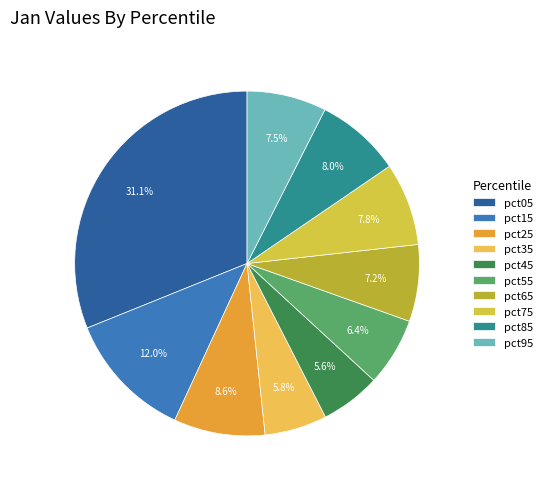

Which has a higher value, pct55 or pct35?

pct55